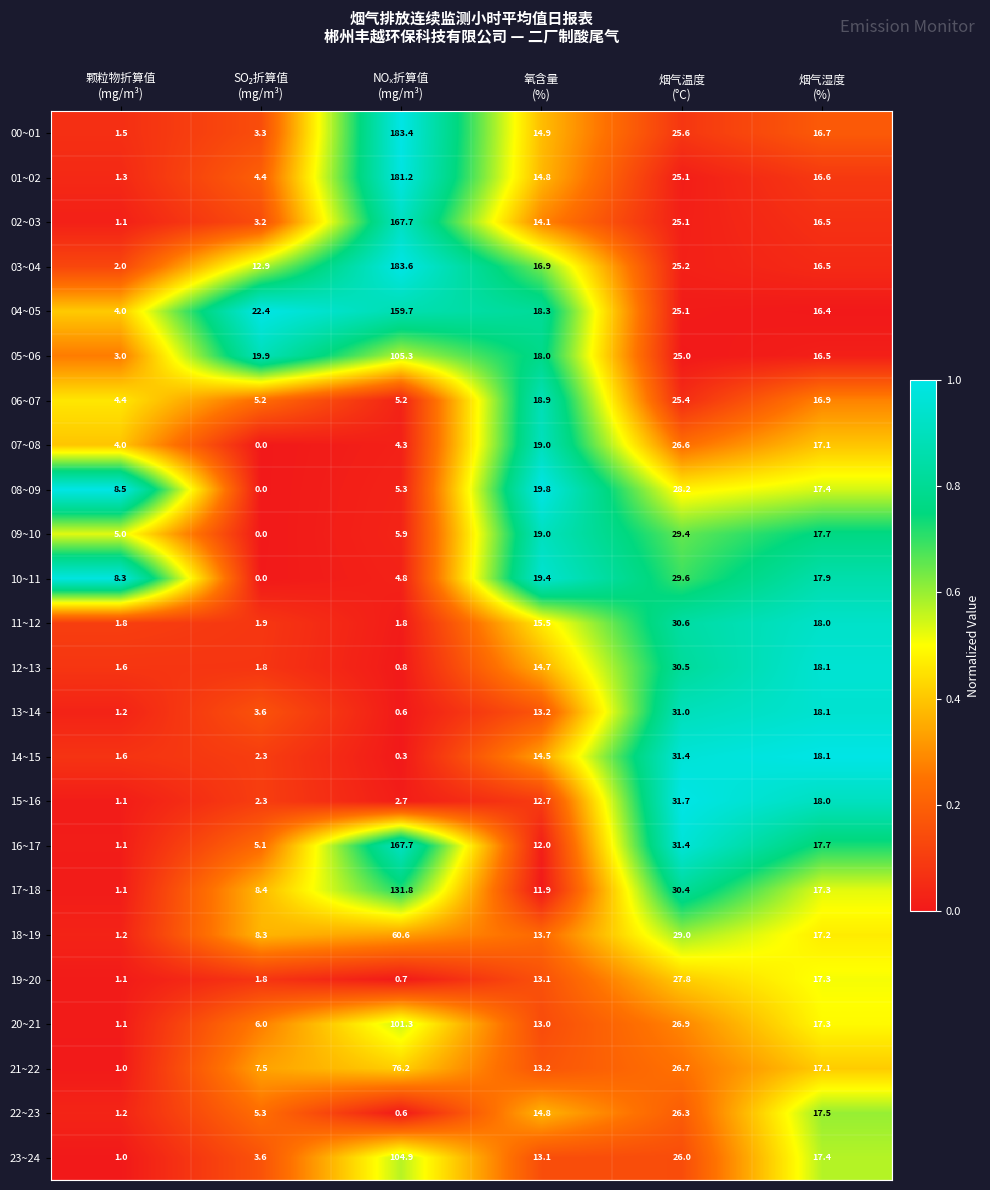

What is the sum of all 03~04 values?

257.1